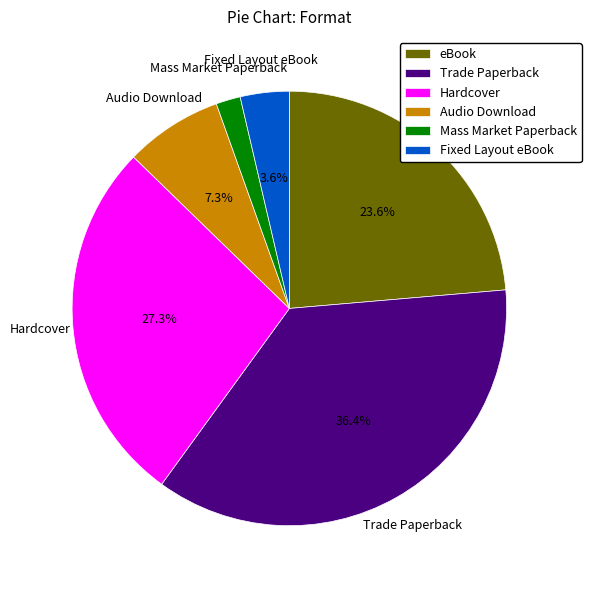

Do Audio Download and Hardcover together represent more than half of the pie?

No